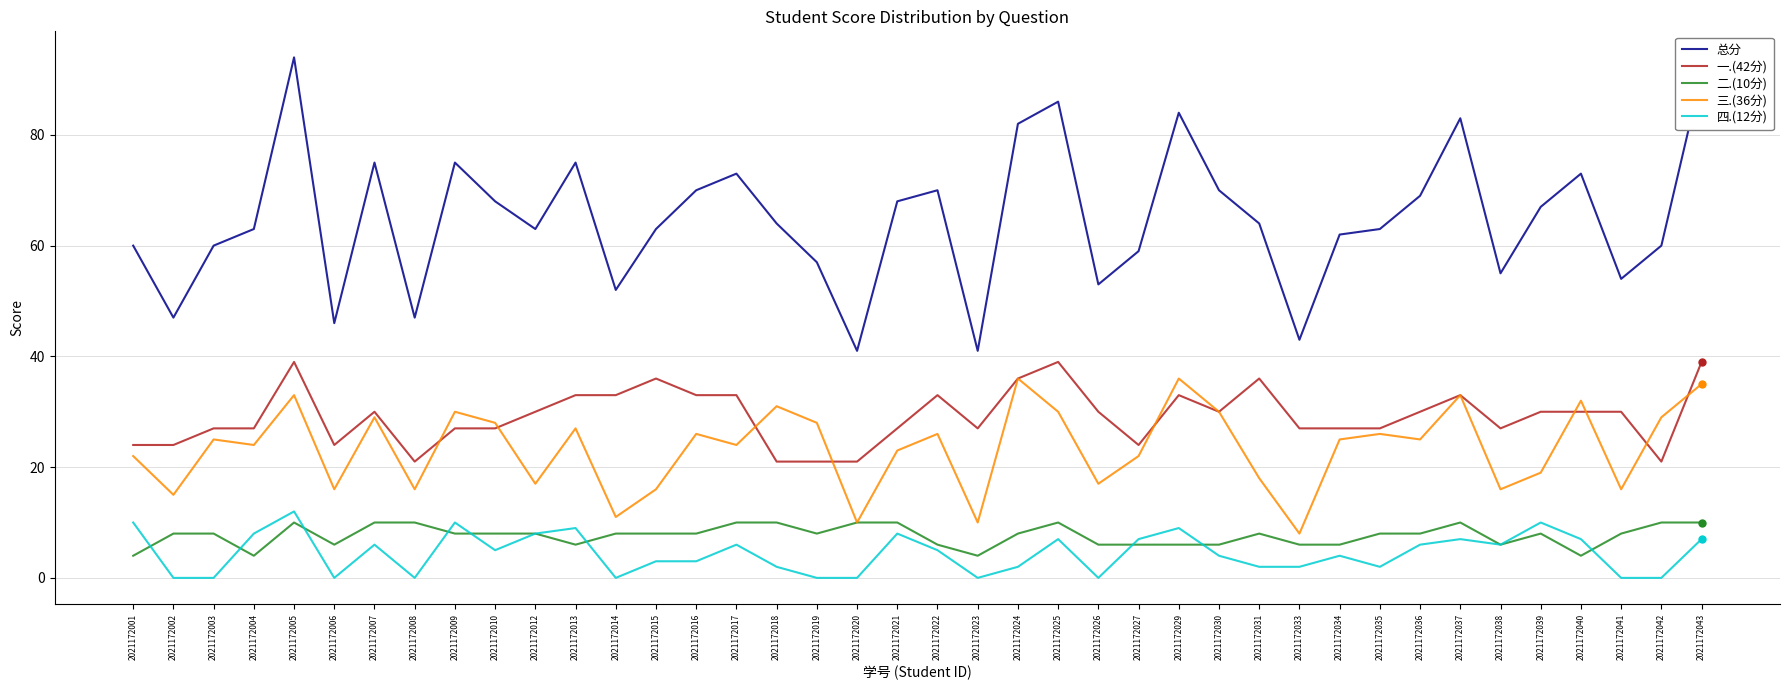

Reading left to right, transcribe all the data shown in this chart.

总分: 2021172001=60	2021172002=47	2021172003=60	2021172004=63	2021172005=94	2021172006=46	2021172007=75	2021172008=47	2021172009=75	2021172010=68	2021172012=63	2021172013=75	2021172014=52	2021172015=63	2021172016=70	2021172017=73	2021172018=64	2021172019=57	2021172020=41	2021172021=68	2021172022=70	2021172023=41	2021172024=82	2021172025=86	2021172026=53	2021172027=59	2021172029=84	2021172030=70	2021172031=64	2021172033=43	2021172034=62	2021172035=63	2021172036=69	2021172037=83	2021172038=55	2021172039=67	2021172040=73	2021172041=54	2021172042=60	2021172043=91
一.(42分): 2021172001=24	2021172002=24	2021172003=27	2021172004=27	2021172005=39	2021172006=24	2021172007=30	2021172008=21	2021172009=27	2021172010=27	2021172012=30	2021172013=33	2021172014=33	2021172015=36	2021172016=33	2021172017=33	2021172018=21	2021172019=21	2021172020=21	2021172021=27	2021172022=33	2021172023=27	2021172024=36	2021172025=39	2021172026=30	2021172027=24	2021172029=33	2021172030=30	2021172031=36	2021172033=27	2021172034=27	2021172035=27	2021172036=30	2021172037=33	2021172038=27	2021172039=30	2021172040=30	2021172041=30	2021172042=21	2021172043=39
二.(10分): 2021172001=4	2021172002=8	2021172003=8	2021172004=4	2021172005=10	2021172006=6	2021172007=10	2021172008=10	2021172009=8	2021172010=8	2021172012=8	2021172013=6	2021172014=8	2021172015=8	2021172016=8	2021172017=10	2021172018=10	2021172019=8	2021172020=10	2021172021=10	2021172022=6	2021172023=4	2021172024=8	2021172025=10	2021172026=6	2021172027=6	2021172029=6	2021172030=6	2021172031=8	2021172033=6	2021172034=6	2021172035=8	2021172036=8	2021172037=10	2021172038=6	2021172039=8	2021172040=4	2021172041=8	2021172042=10	2021172043=10
三.(36分): 2021172001=22	2021172002=15	2021172003=25	2021172004=24	2021172005=33	2021172006=16	2021172007=29	2021172008=16	2021172009=30	2021172010=28	2021172012=17	2021172013=27	2021172014=11	2021172015=16	2021172016=26	2021172017=24	2021172018=31	2021172019=28	2021172020=10	2021172021=23	2021172022=26	2021172023=10	2021172024=36	2021172025=30	2021172026=17	2021172027=22	2021172029=36	2021172030=30	2021172031=18	2021172033=8	2021172034=25	2021172035=26	2021172036=25	2021172037=33	2021172038=16	2021172039=19	2021172040=32	2021172041=16	2021172042=29	2021172043=35
四.(12分): 2021172001=10	2021172002=0	2021172003=0	2021172004=8	2021172005=12	2021172006=0	2021172007=6	2021172008=0	2021172009=10	2021172010=5	2021172012=8	2021172013=9	2021172014=0	2021172015=3	2021172016=3	2021172017=6	2021172018=2	2021172019=0	2021172020=0	2021172021=8	2021172022=5	2021172023=0	2021172024=2	2021172025=7	2021172026=0	2021172027=7	2021172029=9	2021172030=4	2021172031=2	2021172033=2	2021172034=4	2021172035=2	2021172036=6	2021172037=7	2021172038=6	2021172039=10	2021172040=7	2021172041=0	2021172042=0	2021172043=7